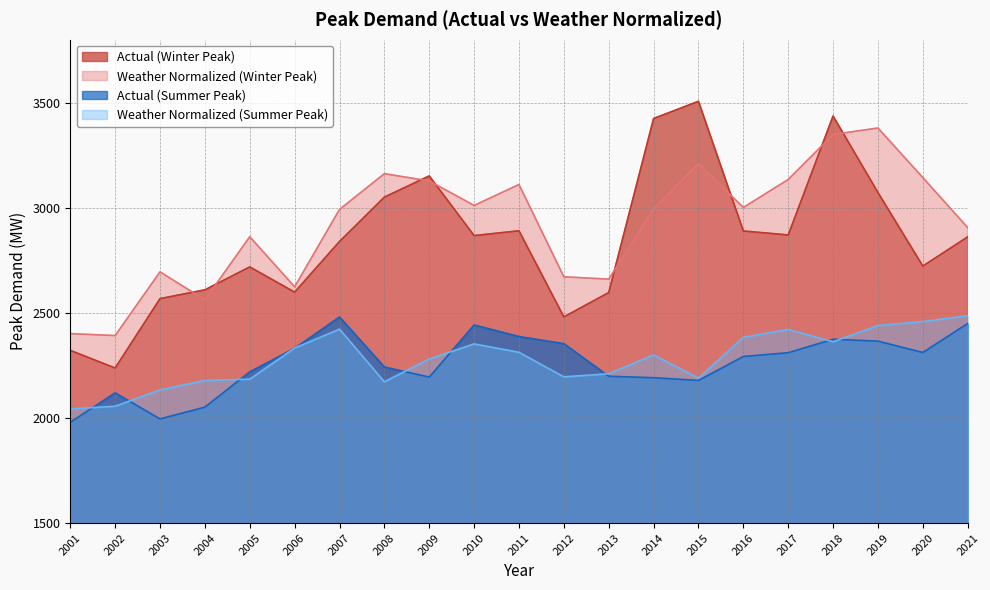

Which series has the largest total across all categories?

Weather Normalized (Winter Peak)